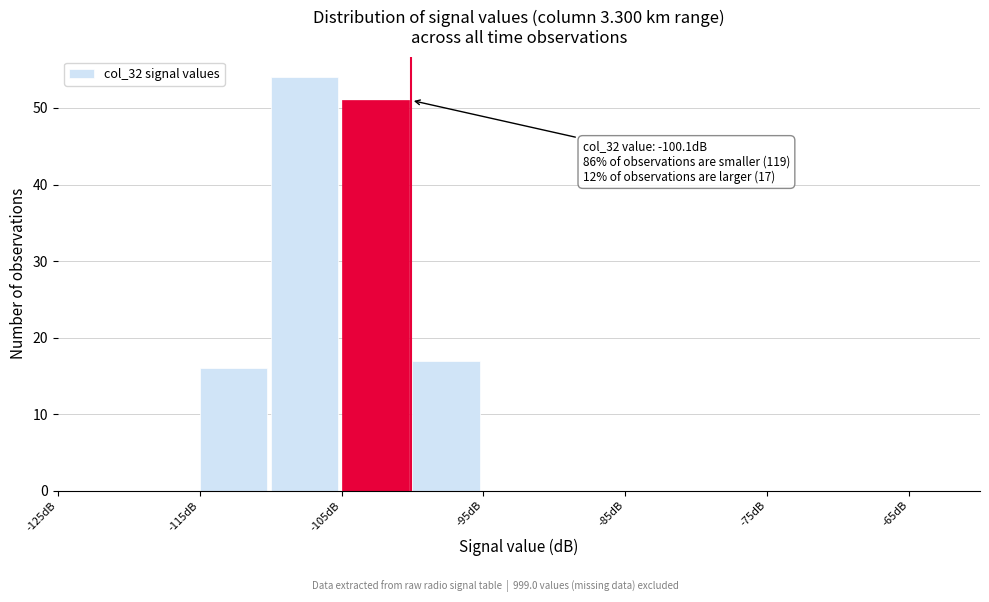

Over which range of the x-axis is the bar tallest?

-110 to -105